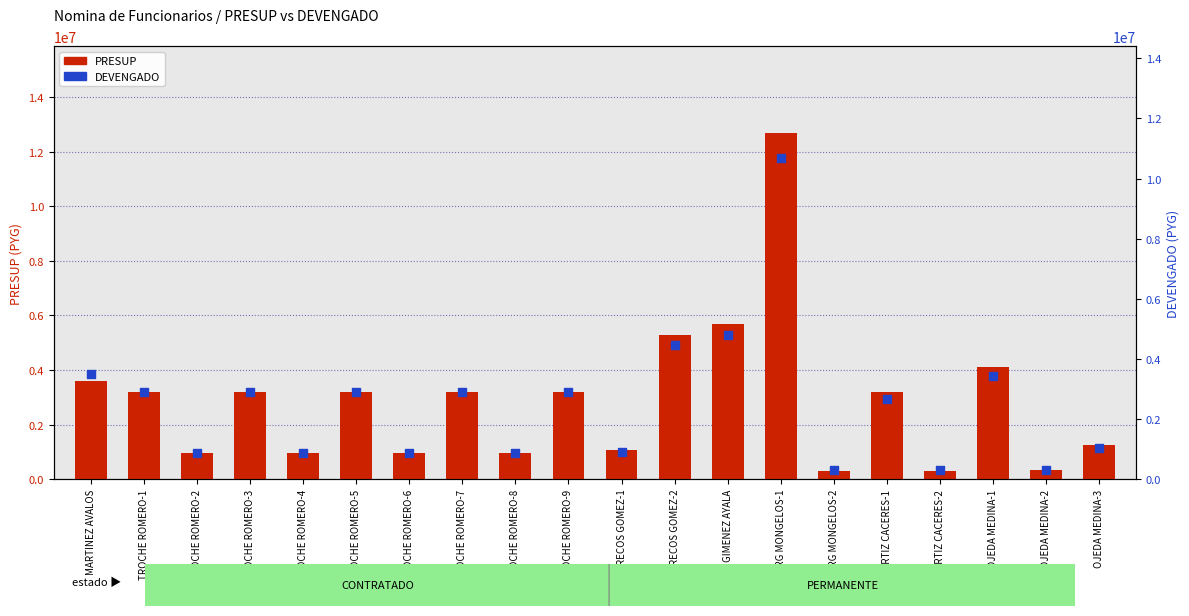

Which series contains the lowest Y value?

DEVENGADO